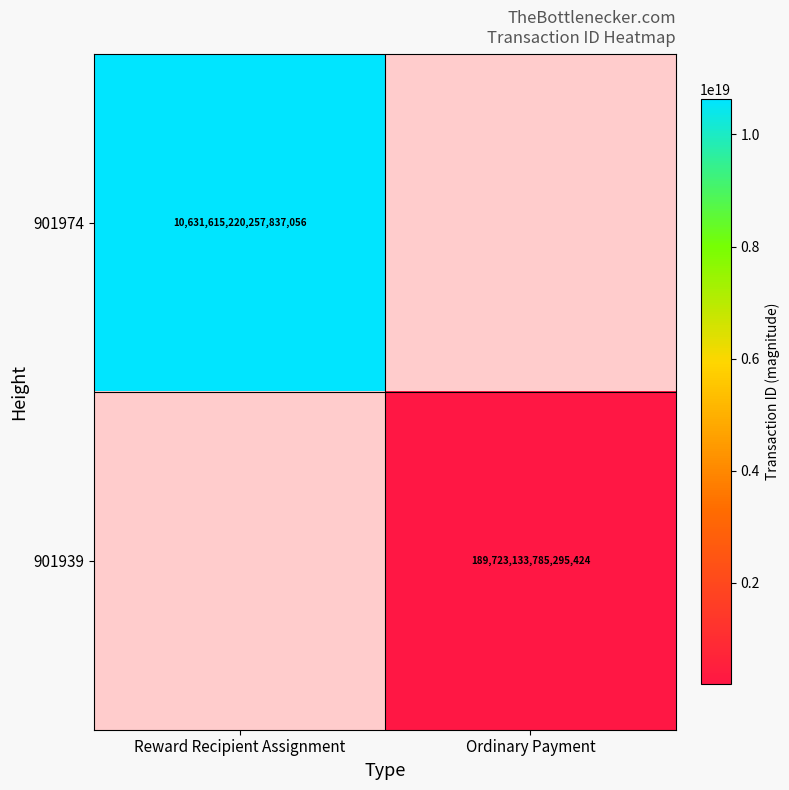

The 901939 series shows 189723133785295424 at Ordinary Payment. True or false?

True